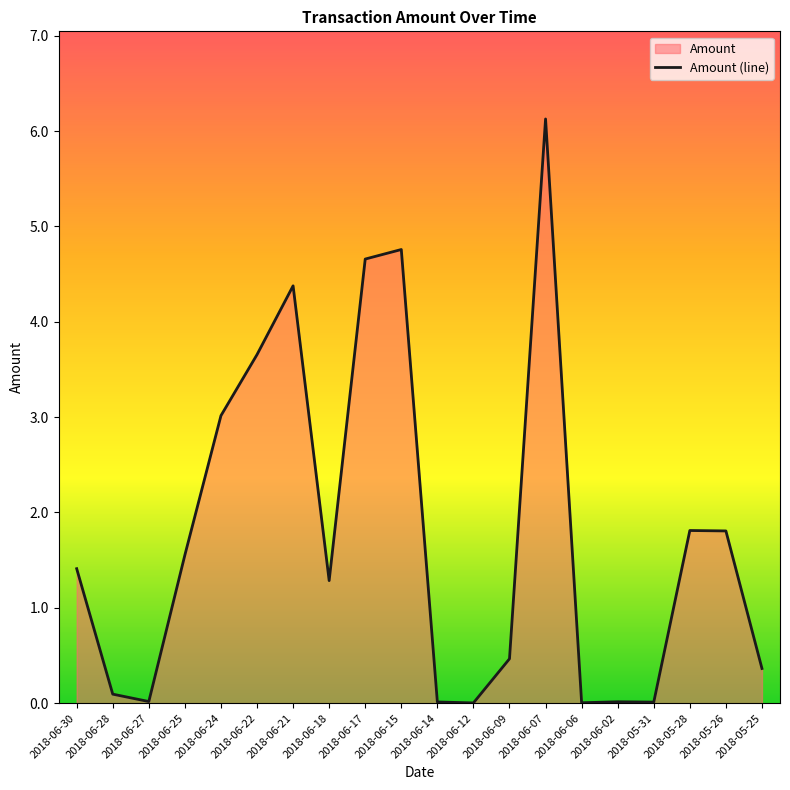

The value at 2018-06-28 is 0.1. True or false?

True